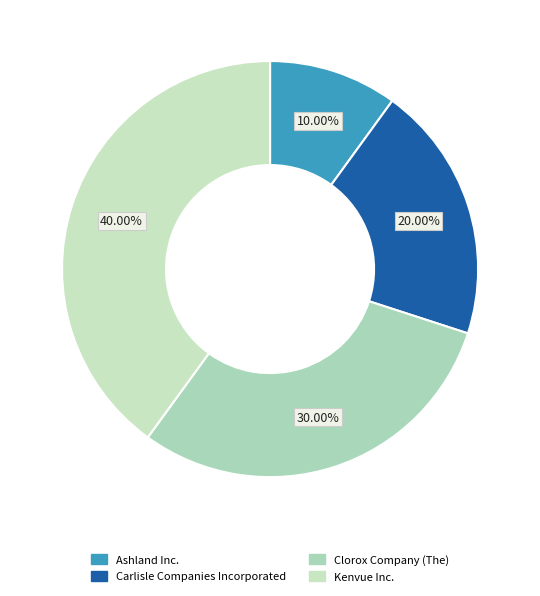

Do Clorox Company (The) and Ashland Inc. together represent more than half of the pie?

No